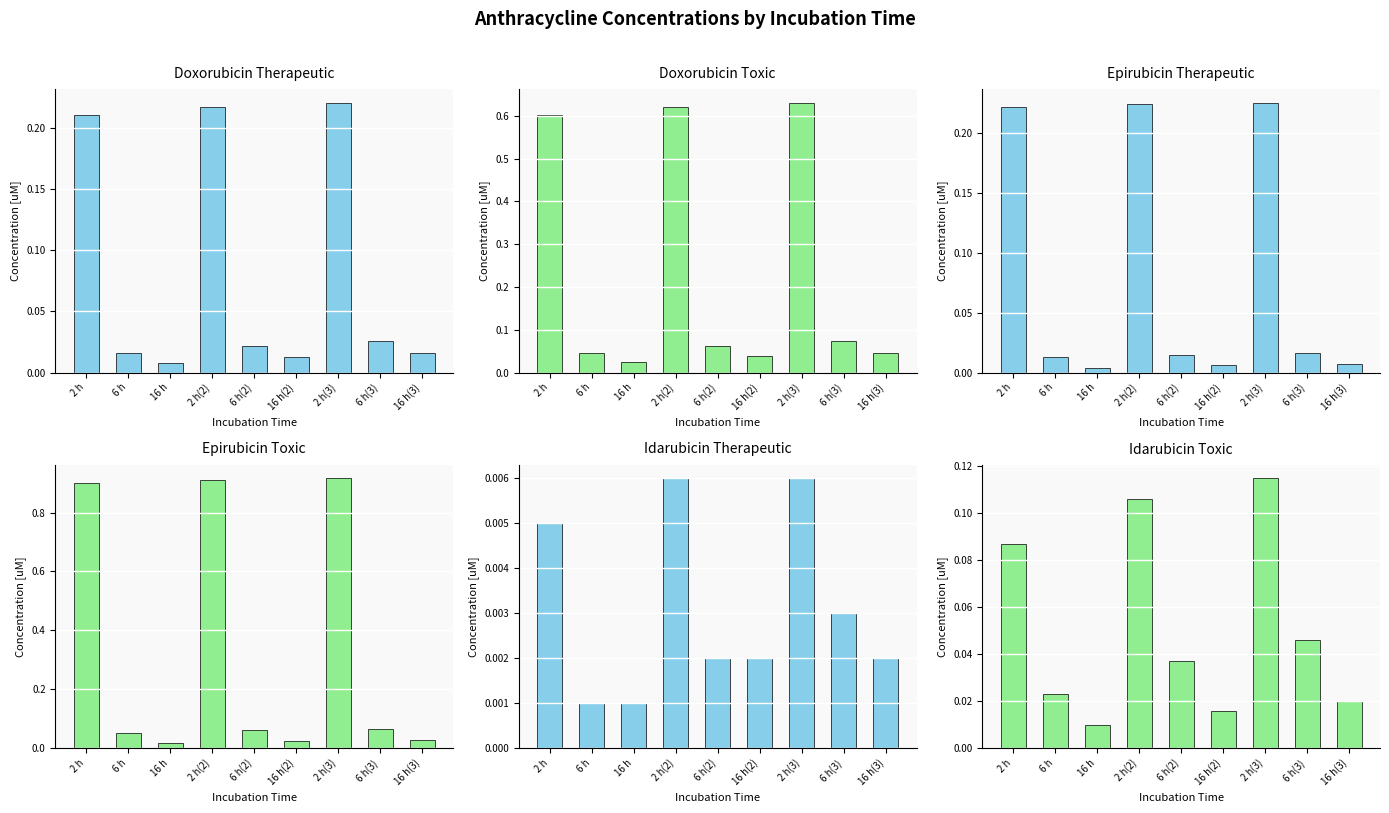

What is the average value of the Epirubicin Therapeutic series?

0.1